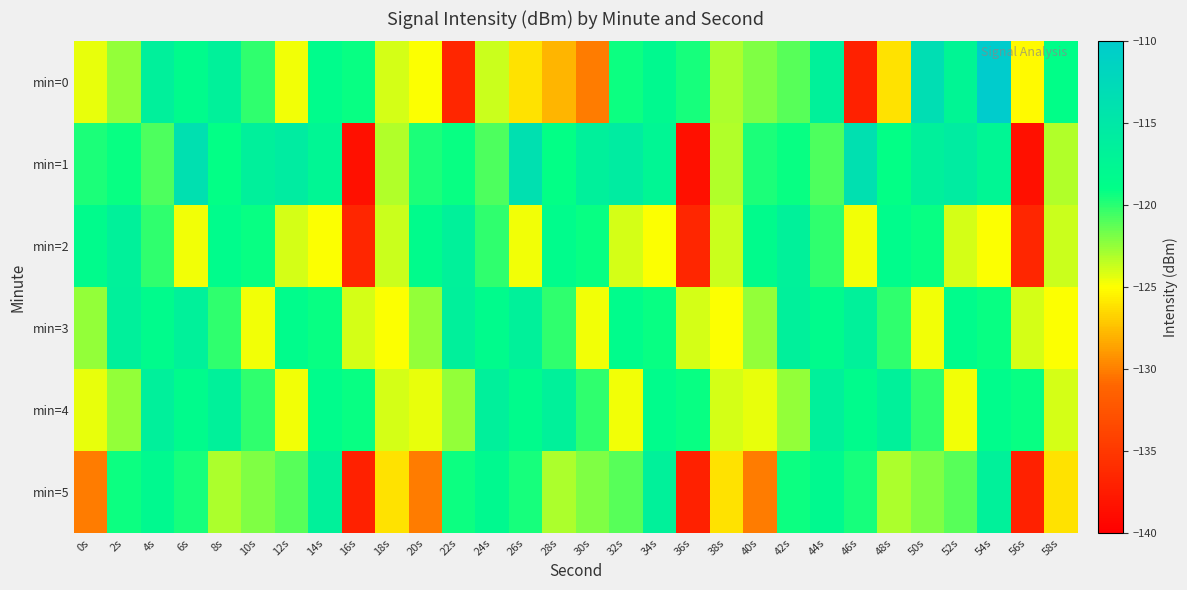

List the series in order of their peak value, highest first.

min=0, min=1, min=3, min=4, min=2, min=5